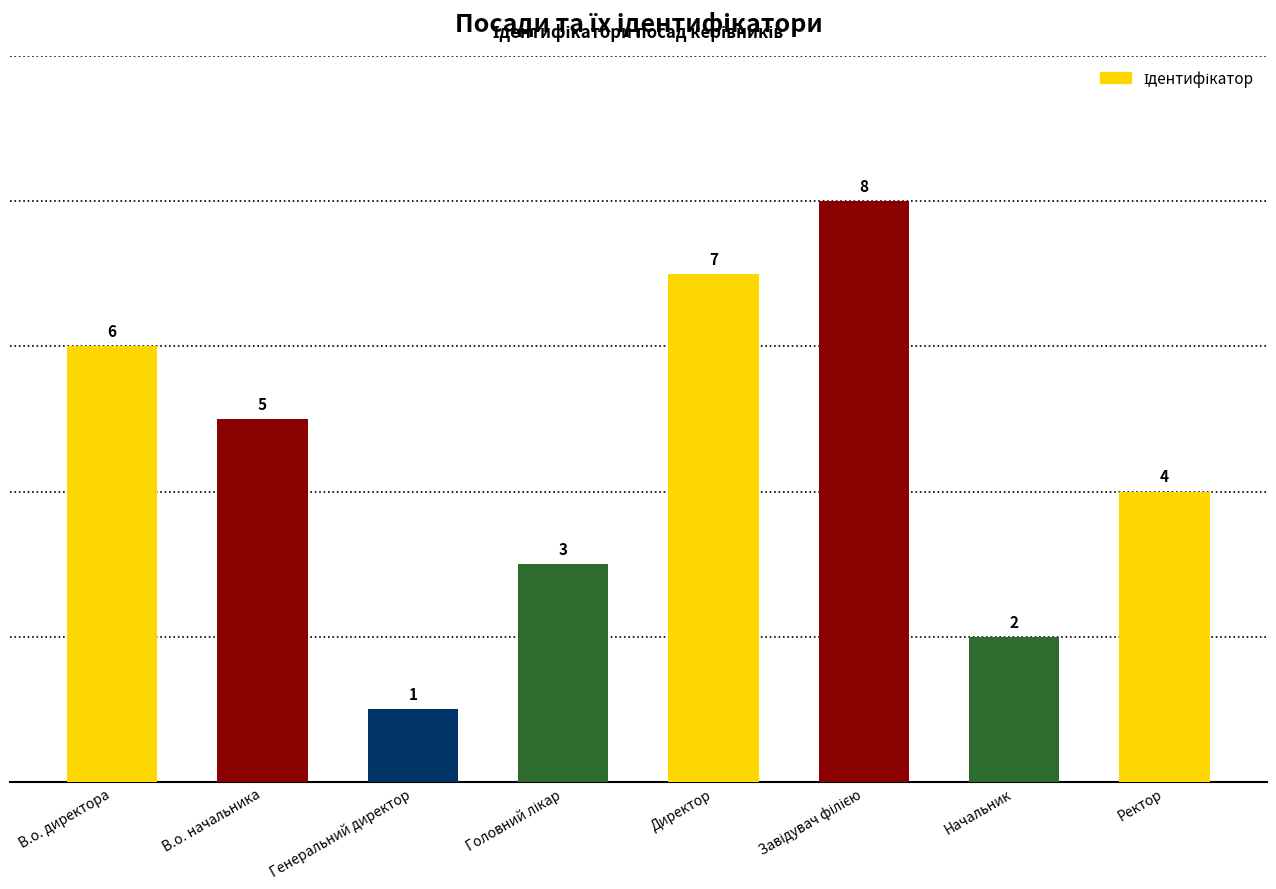

Reading right to left, list all the values displayed in this chart.

4	2	8	7	3	1	5	6